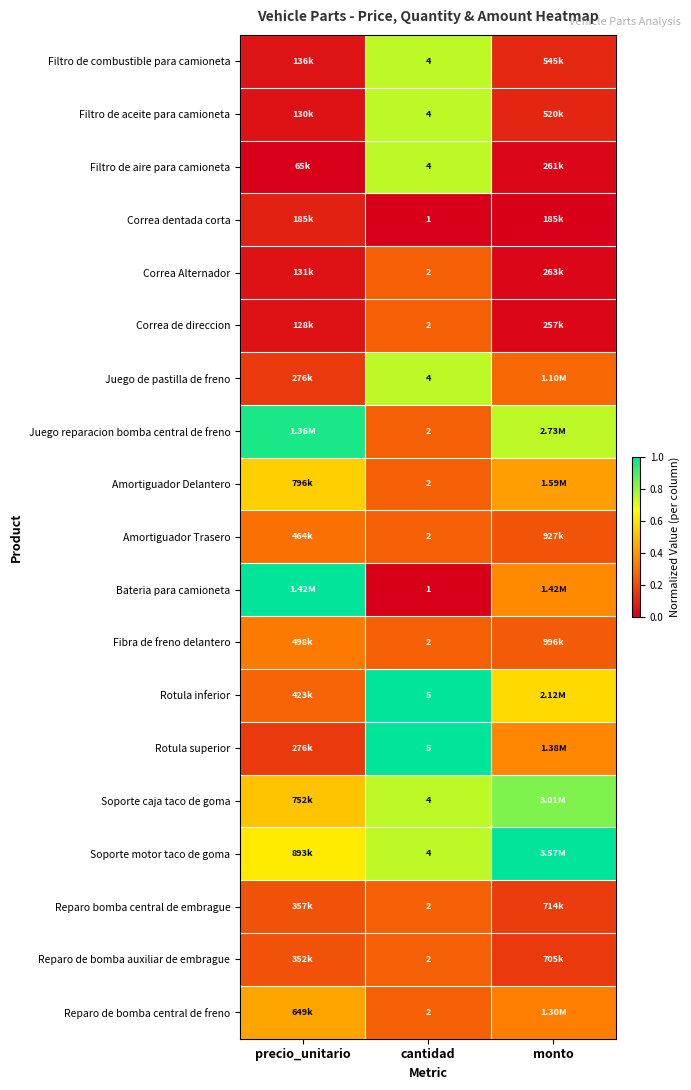

Is the value of Juego reparacion bomba central de freno at cantidad greater than the value of Soporte motor taco de goma at cantidad?

No